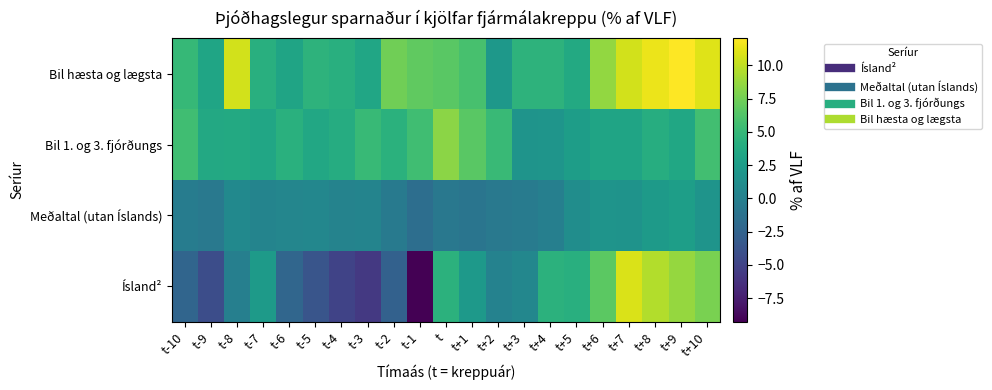

Reading left to right, extract all data points from this chart.

Ísland²: t-10=-2.3	t-9=-4.2	t-8=-0.1	t-7=2.3	t-6=-2.2	t-5=-3.7	t-4=-5.0	t-3=-5.8	t-2=-2.6	t-1=-9.3	t=4.4	t+1=2.2	t+2=0.2	t+3=0.6	t+4=4.5	t+5=4.2	t+6=6.7	t+7=10.9	t+8=9.6	t+9=8.6	t+10=7.8
Meðaltal (utan Íslands): t-10=-0.3	t-9=-0.7	t-8=0.8	t-7=0.4	t-6=0.6	t-5=0.6	t-4=0.3	t-3=0.4	t-2=-0.5	t-1=-1.6	t=-0.8	t+1=-1.0	t+2=-0.7	t+3=-0.4	t+4=-0.0	t+5=1.1	t+6=1.8	t+7=1.7	t+8=2.3	t+9=2.7	t+10=1.8
Bil 1. og 3. fjórðungs: t-10=5.5	t-9=3.6	t-8=3.6	t-7=3.3	t-6=4.3	t-5=3.5	t-4=3.9	t-3=5.1	t-2=4.3	t-1=5.5	t=8.3	t+1=6.6	t+2=5.2	t+3=1.8	t+4=1.8	t+5=2.6	t+6=3.2	t+7=3.1	t+8=4.0	t+9=3.5	t+10=5.6
Bil hæsta og lægsta: t-10=5.0	t-9=3.2	t-8=10.6	t-7=4.2	t-6=3.2	t-5=4.5	t-4=4.2	t-3=3.4	t-2=7.5	t-1=6.9	t=6.6	t+1=5.8	t+2=2.1	t+3=4.5	t+4=4.5	t+5=3.6	t+6=8.6	t+7=10.6	t+8=11.4	t+9=12.1	t+10=11.0